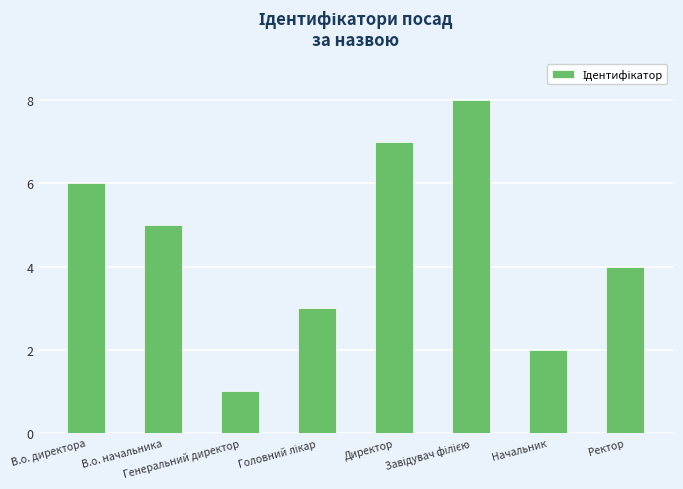

What is the difference between the maximum and minimum values?

7